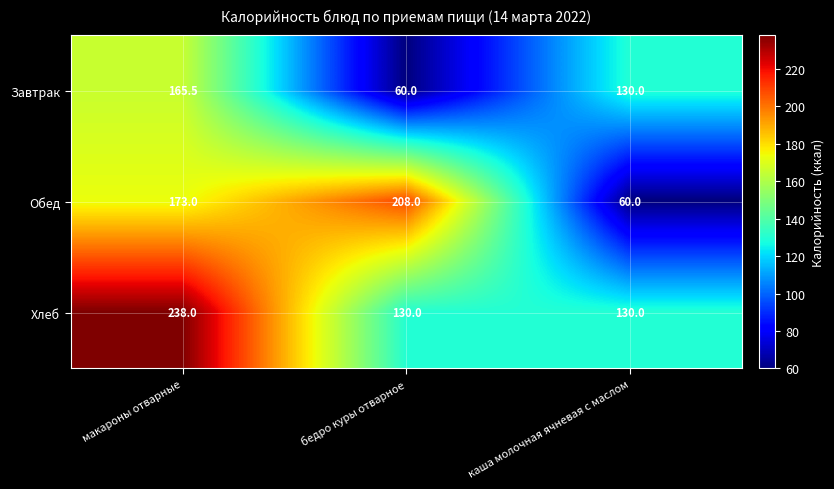

Rank the series at бедро куры отварное from highest to lowest value.

Обед, Хлеб, Завтрак